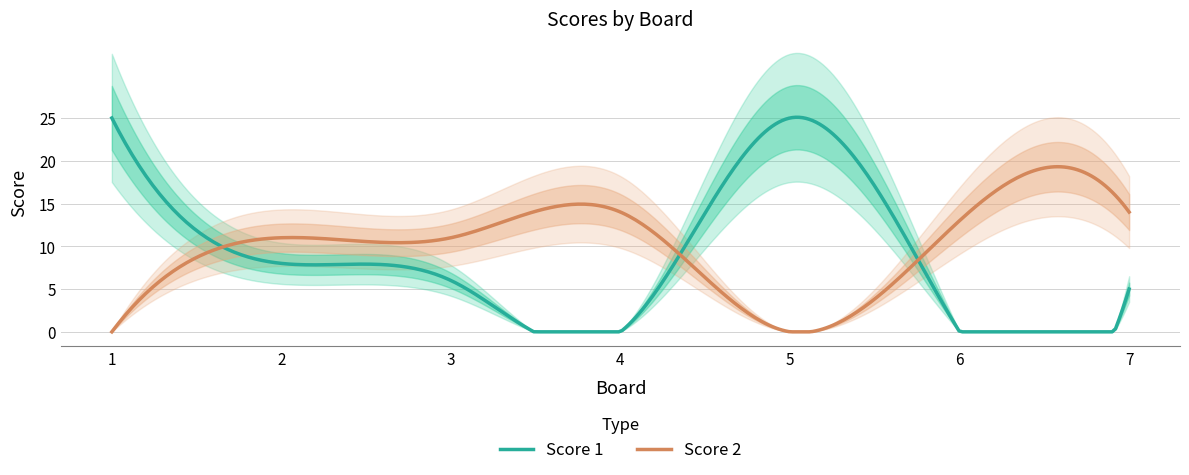

Reading right to left, extract all data points from this chart.

Score 1: 7=5	6=0	5=25	4=0	3=6	2=8	1=25
Score 2: 7=14	6=13	5=0	4=14	3=11	2=11	1=0